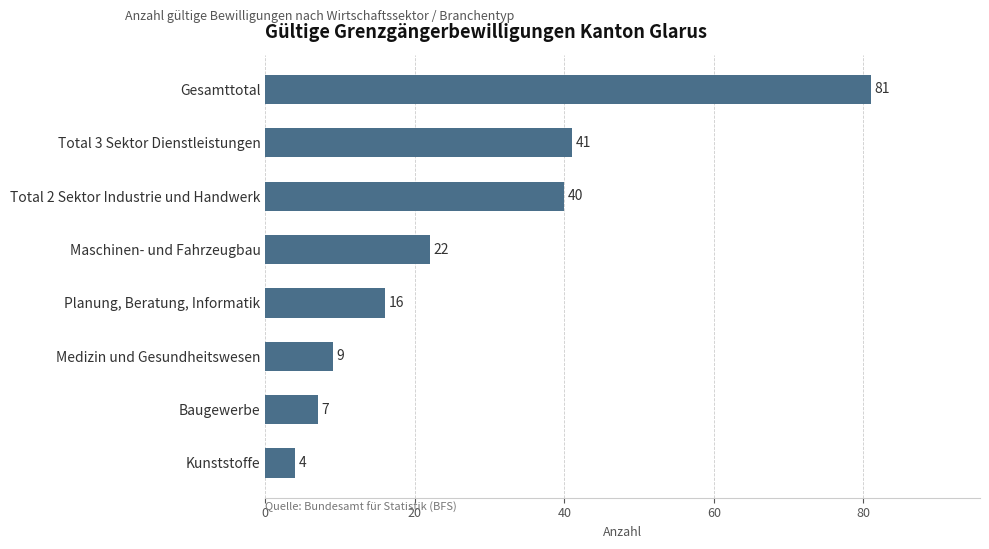

What is the difference between the second highest and second lowest values?

34